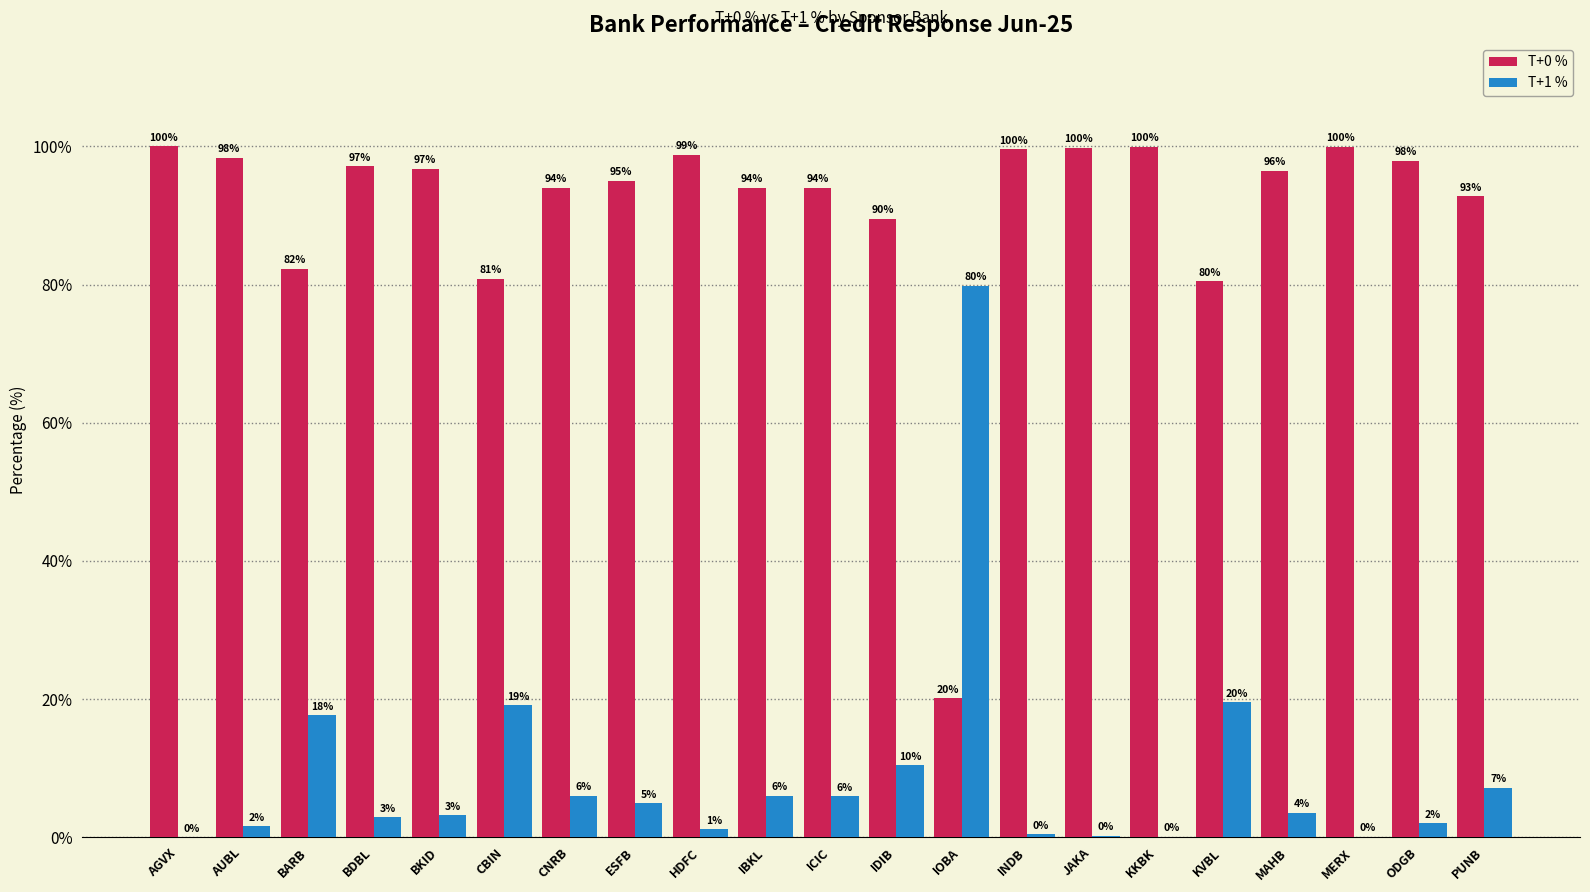

The value of T+0 % at JAKA is 69.7. True or false?

False